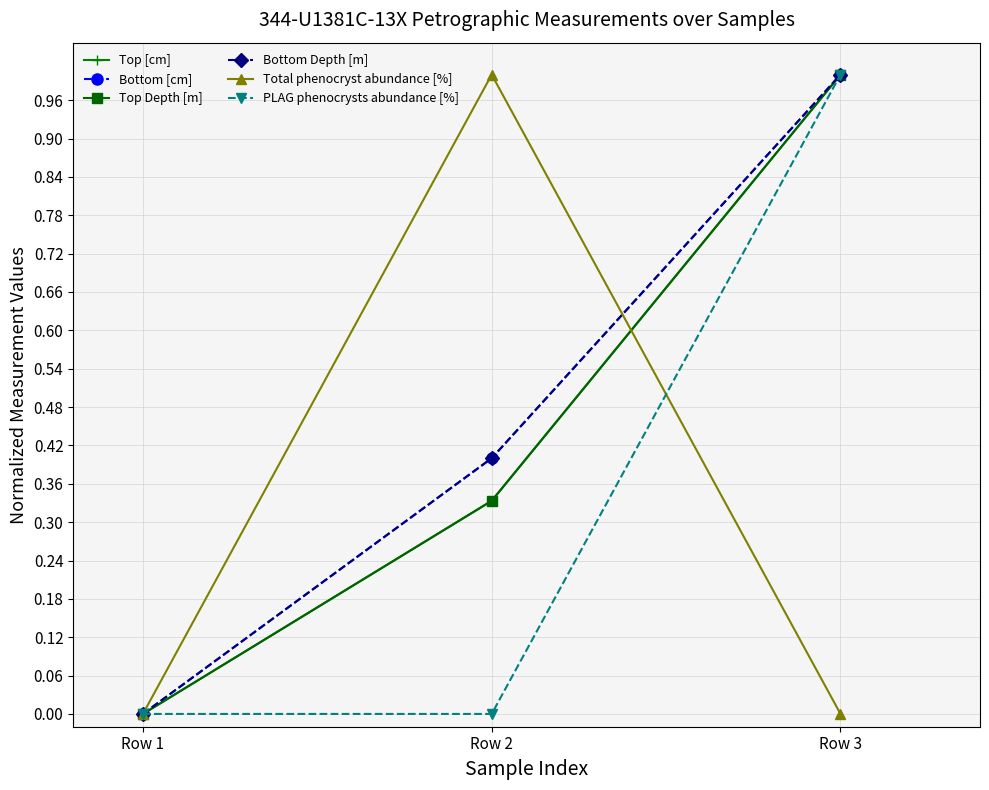

Reading right to left, extract all data points from this chart.

Top [cm]: 1.0	0.3	0.0
Bottom [cm]: 1.0	0.4	0.0
Top Depth [m]: 1.0	0.3	0.0
Bottom Depth [m]: 1.0	0.4	0.0
Total phenocryst abundance [%]: 0.0	1.0	0.0
PLAG phenocrysts abundance [%]: 1.0	0.0	0.0